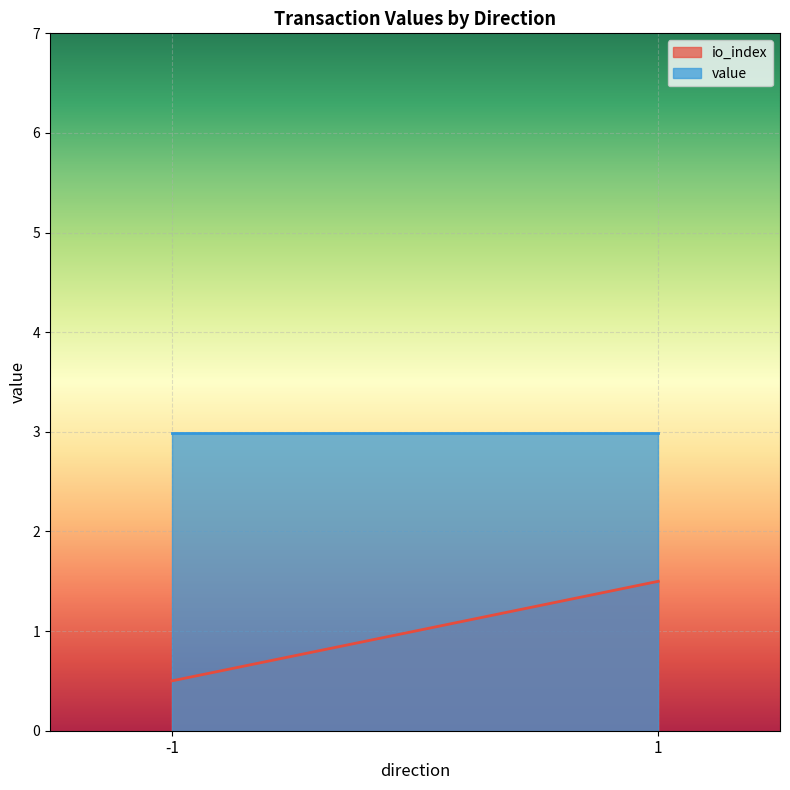

Where is io_index nearest to the value 1?

-1